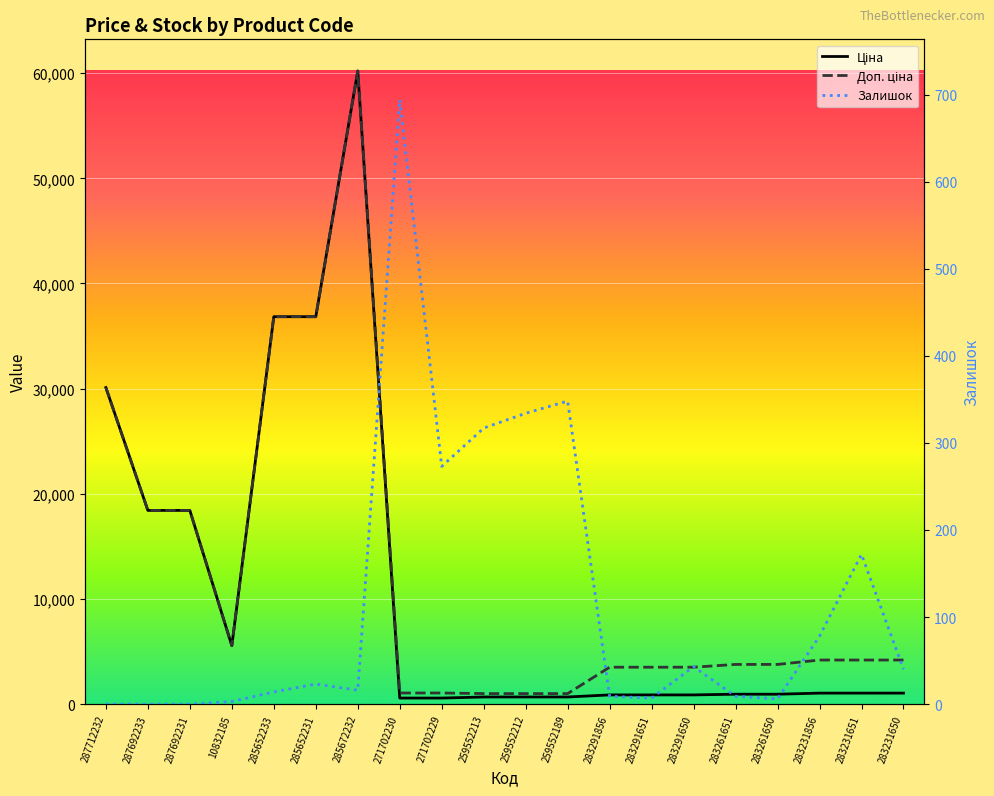

Reading right to left, list all the values displayed in this chart.

Ціна: 1048.4	1048.4	1048.4	944.2	944.2	878.0	878.0	878.0	679.8	679.8	679.8	578.1	578.1	60205.6	36841.8	36841.8	5560.3	18420.9	18420.9	30102.8
Доп. ціна: 4193.5	4193.5	4193.5	3777.0	3777.0	3511.9	3511.9	3511.9	1004.1	1004.1	1004.1	1060.0	1060.0	60205.6	36841.8	36841.8	5560.3	18420.9	18420.9	30102.8
Залишок: 40.0	172.0	78.0	6.0	9.0	43.0	7.0	9.0	348.0	334.0	317.0	273.0	694.0	16.0	23.0	14.0	3.0	0.0	0.0	0.0